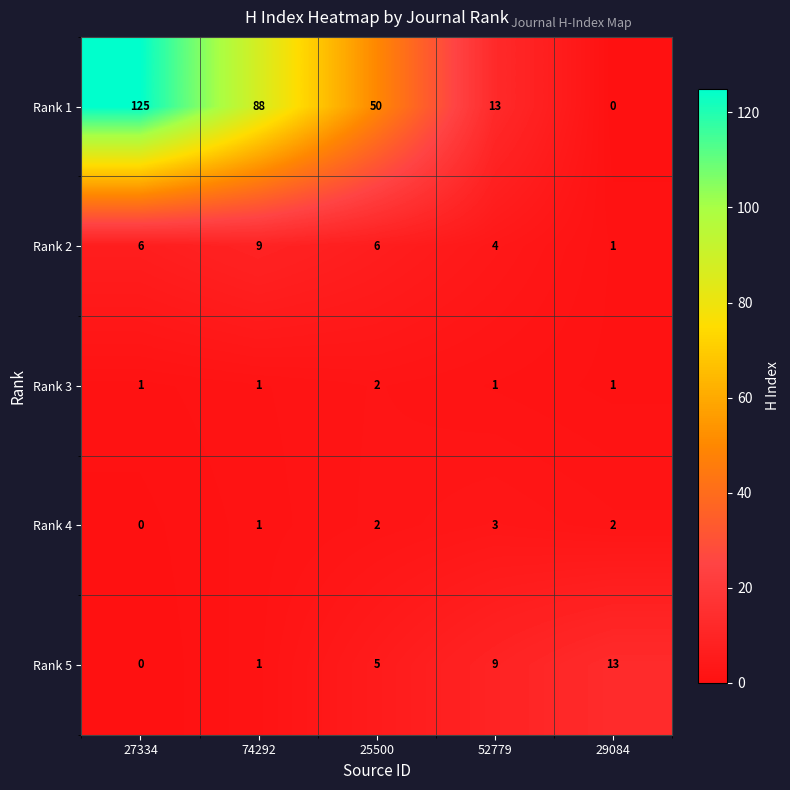

True or false: Rank 4 has a value of 2 at 27334.

False